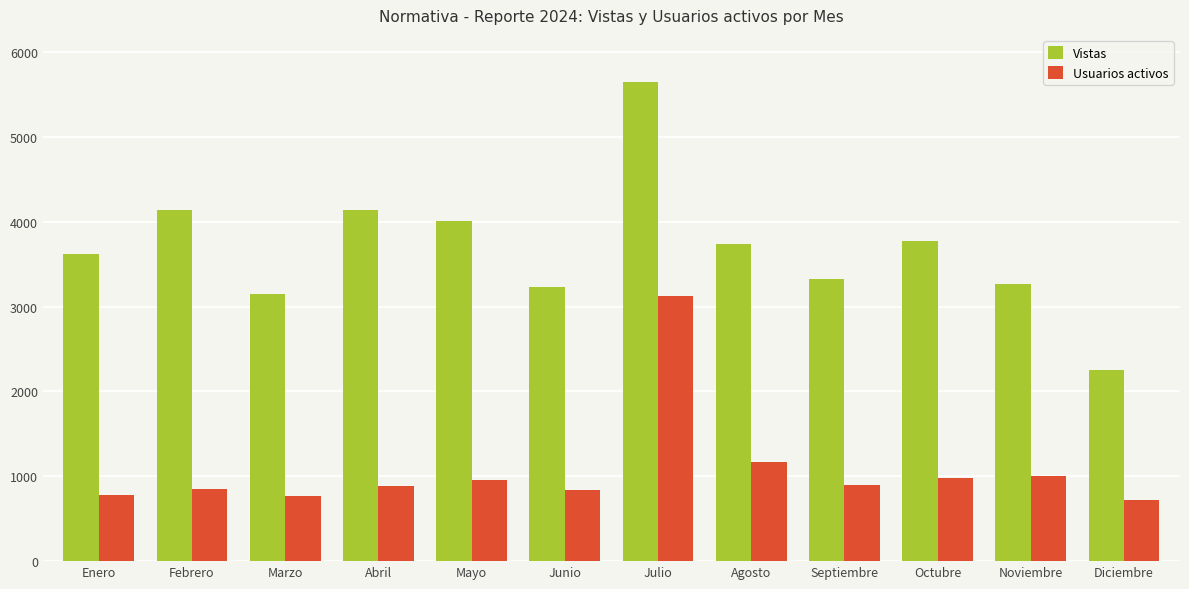

The Usuarios activos series shows 954 at Mayo. True or false?

True